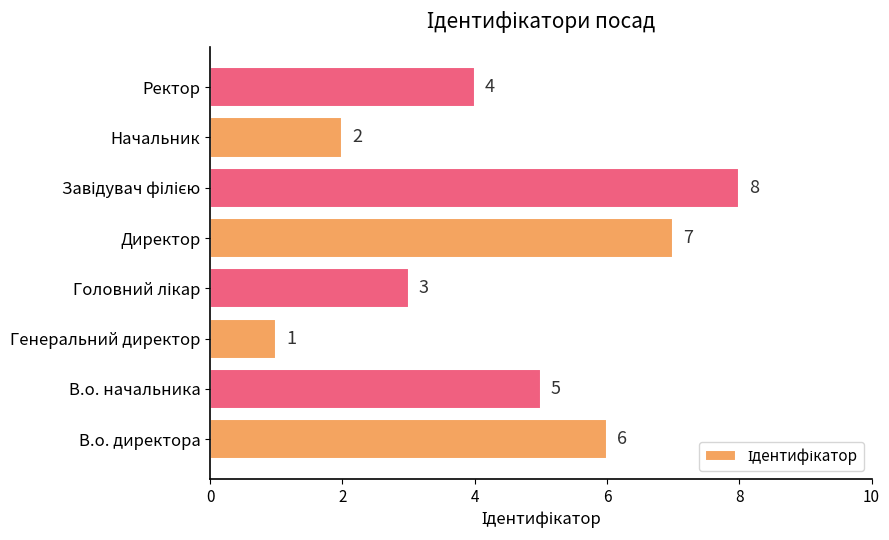

Is it true that the value at В.о. директора is 3?

False